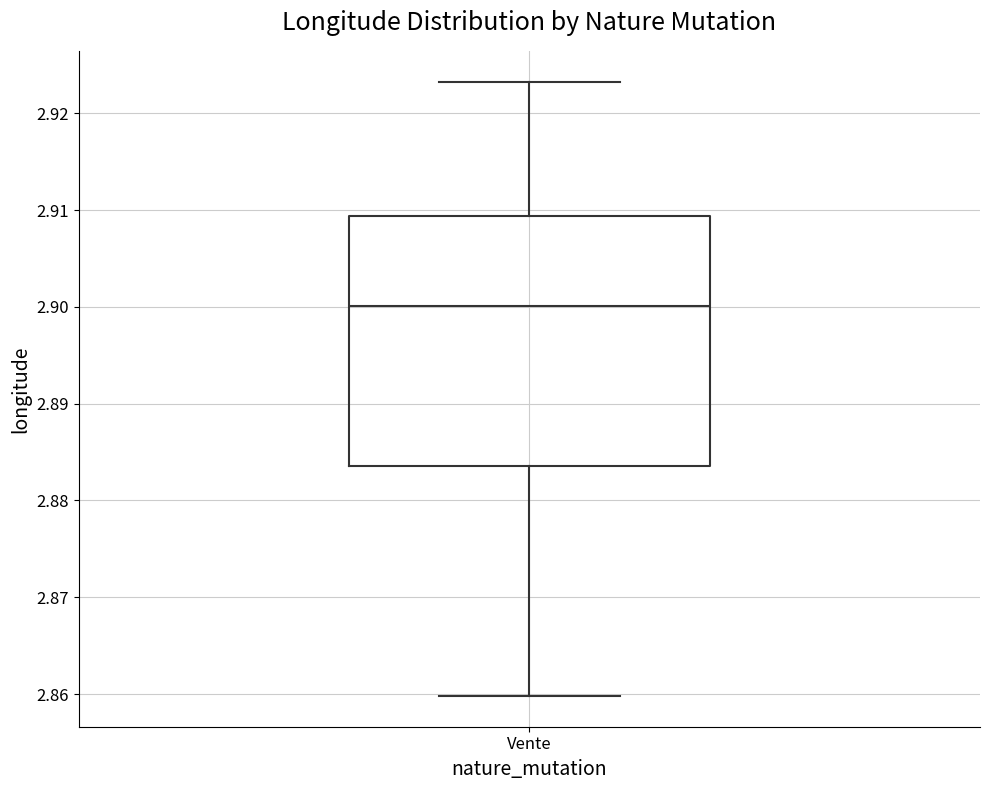

Read this box plot against the y-axis: the position of the median line, the range covered by the box, and the ends of both whiskers. The values are not printed on the chart, so give them approximately, as read against the axis.

median 2.900, box 2.884 to 2.909, whiskers 2.860 to 2.923